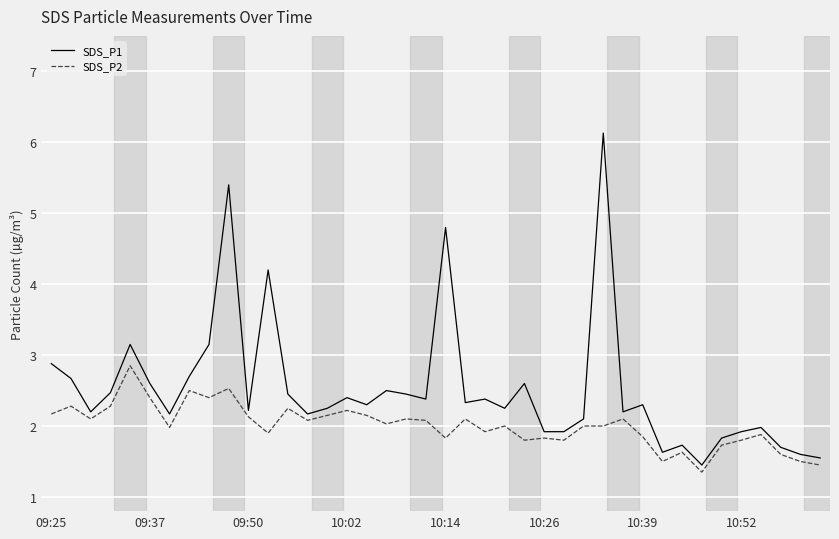

Count the number of data series in this chart.

2